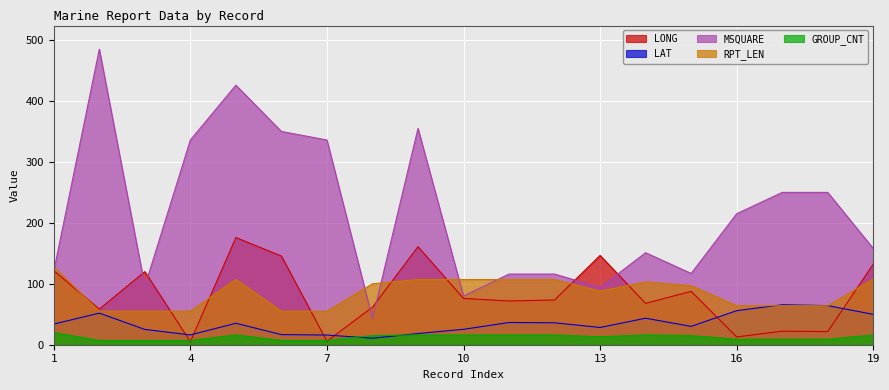

Which series has the widest spread of values?

MSQUARE